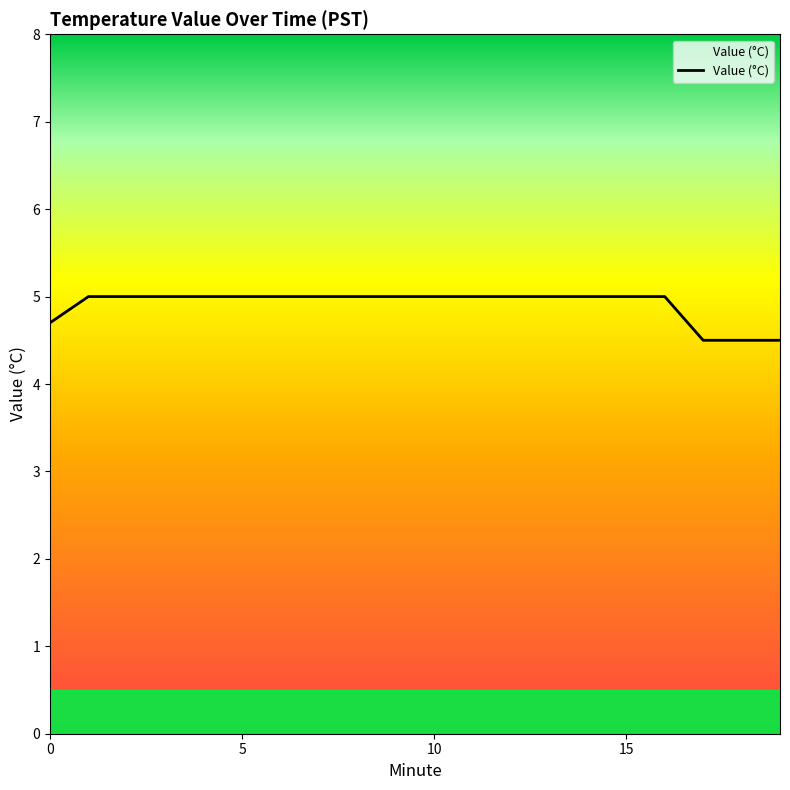

Reading left to right, transcribe all the data shown in this chart.

4.7	5.0	5.0	5.0	5.0	5.0	5.0	5.0	5.0	5.0	5.0	5.0	5.0	5.0	5.0	5.0	5.0	4.5	4.5	4.5